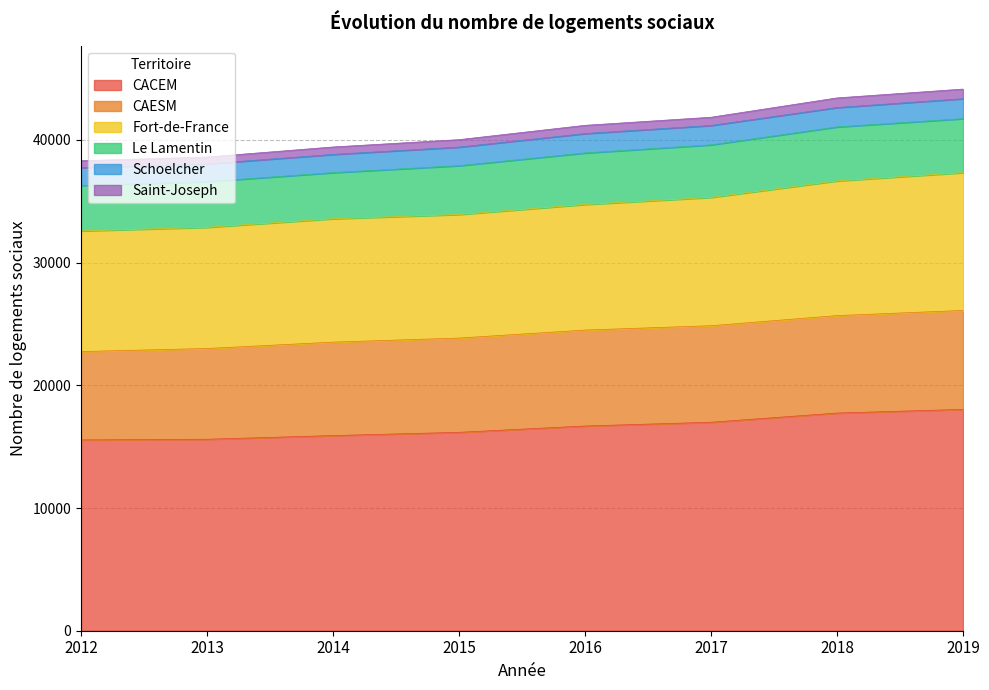

How many values in the CACEM series are below 16688?

4